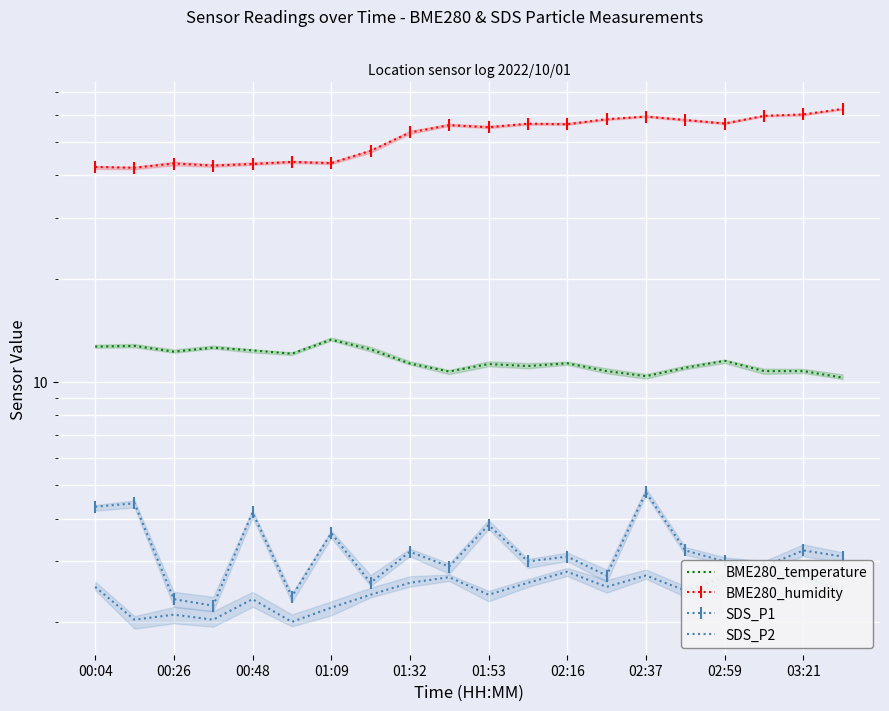

What is the difference between the second highest and second lowest values in the BME280_temperature series?

2.3